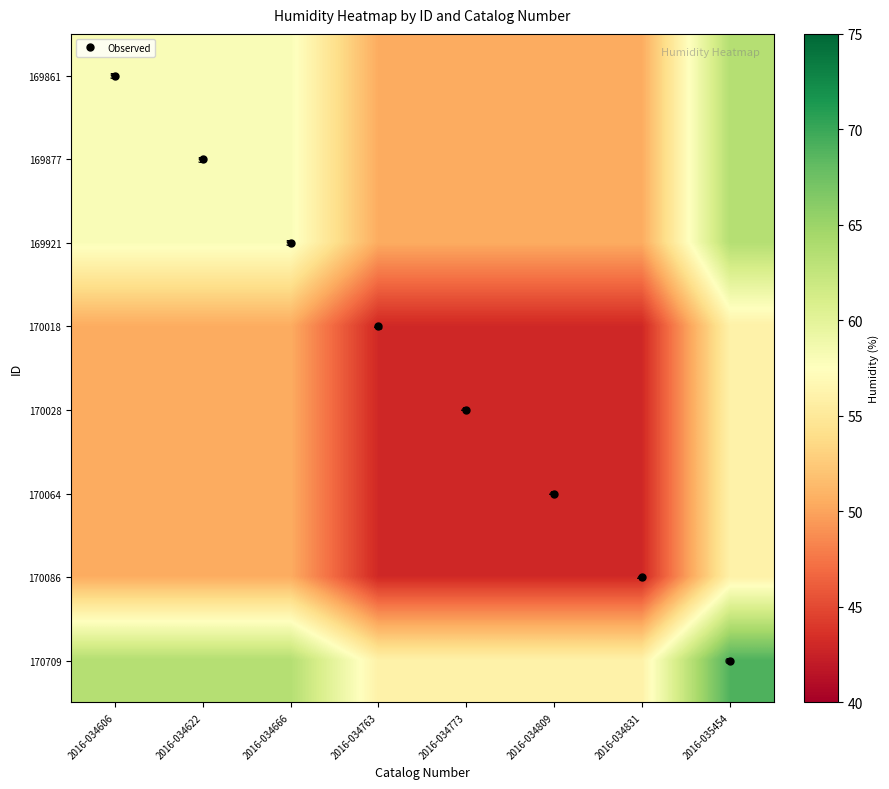

What is the difference between the 170709 values at 2016-034763 and 2016-034606?

7.5